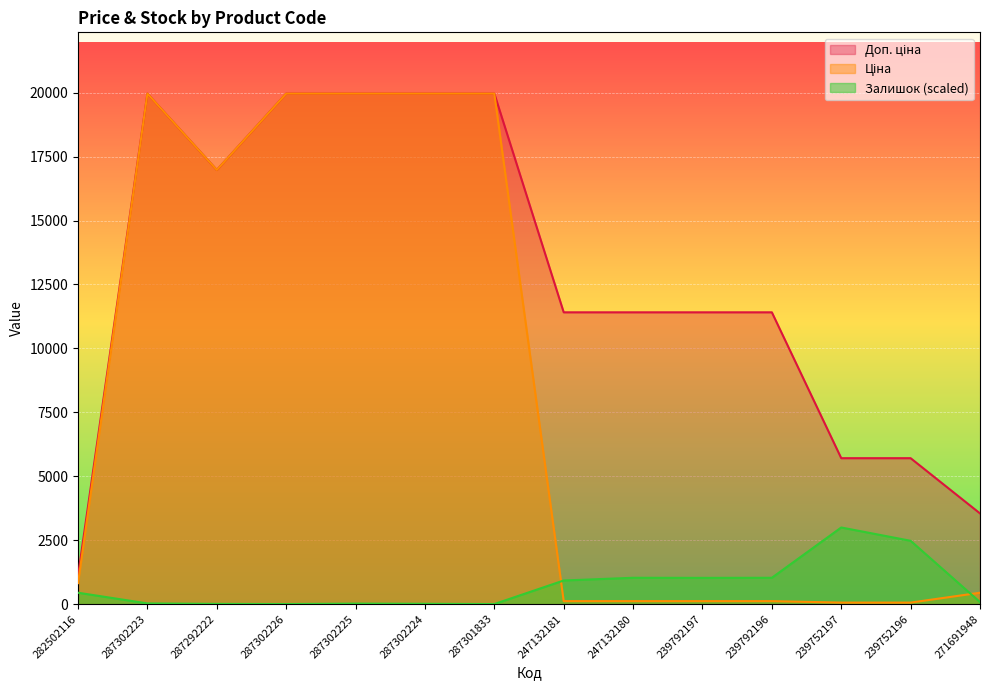

What is the label of the 8th point from the right?

287301833